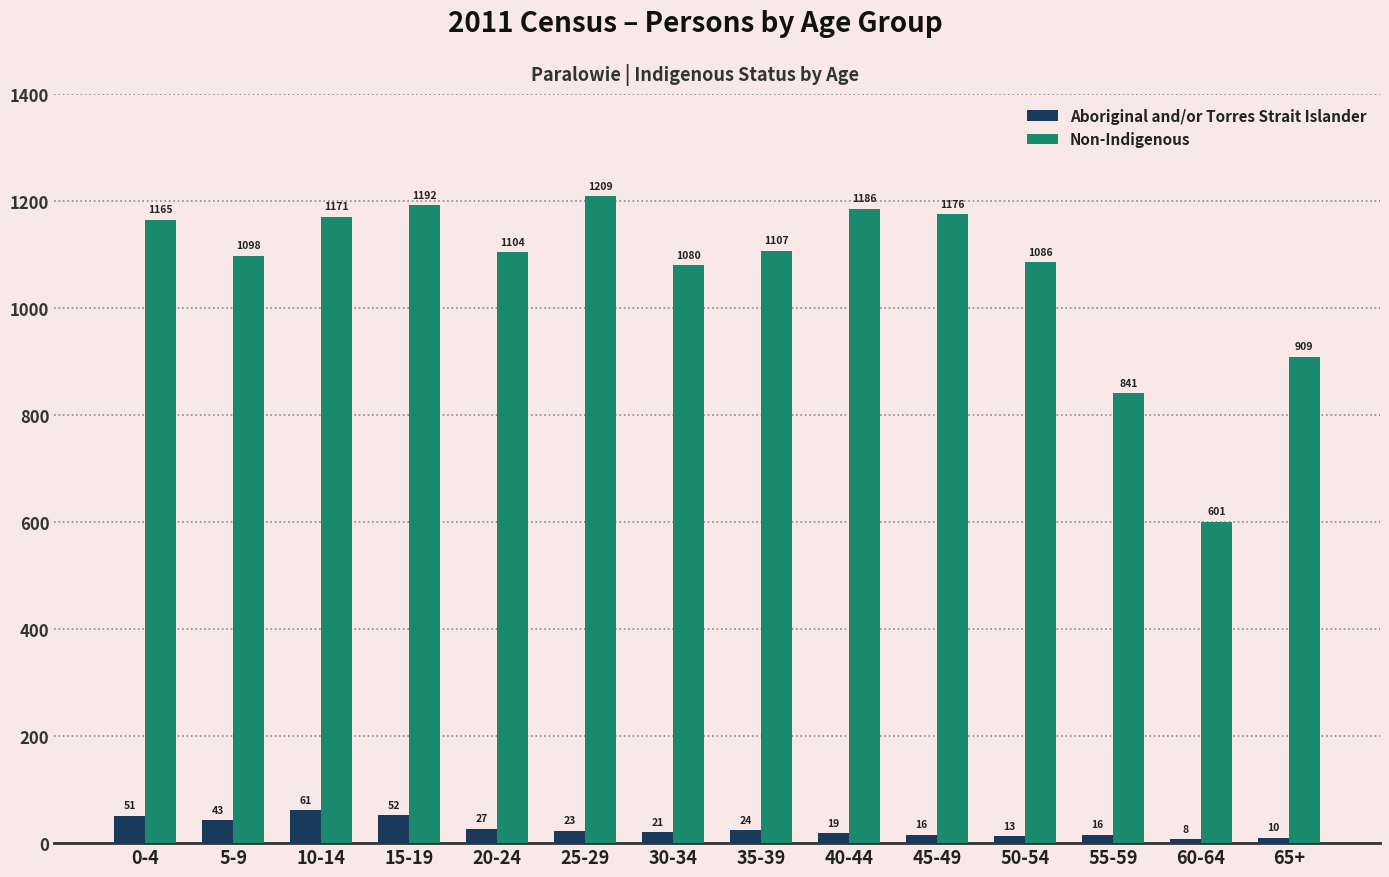

The Non-Indigenous series shows 1165 at 0-4. True or false?

True